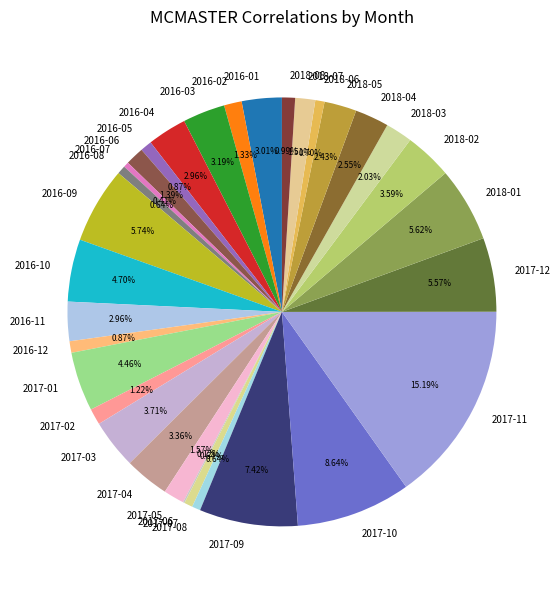

Is the sum of 2016-05 and 2018-07 greater than half?

No